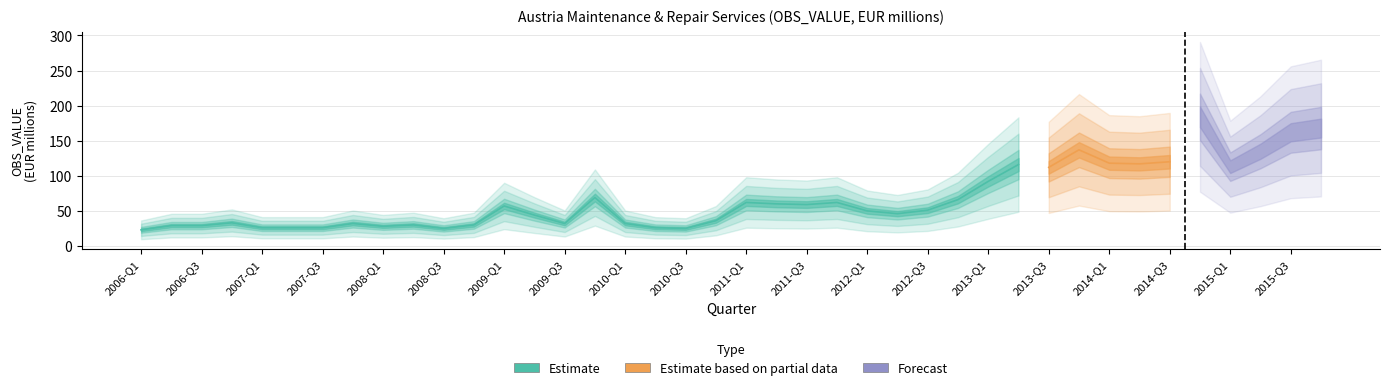

What is the label of the 37th point from the left?

2015-Q1